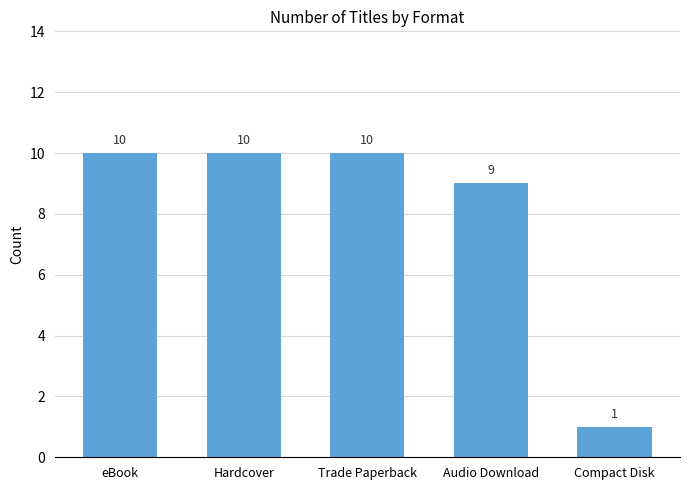

What is the change in value from Hardcover to Audio Download?

-1